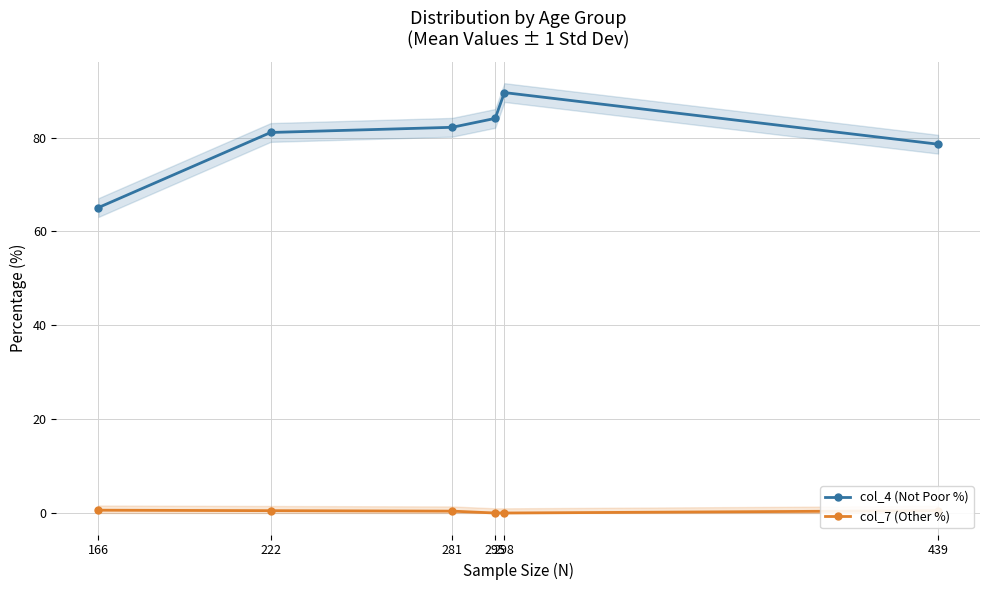

Rank the series at 222 from highest to lowest value.

col_4 (Not Poor %), col_7 (Other %)